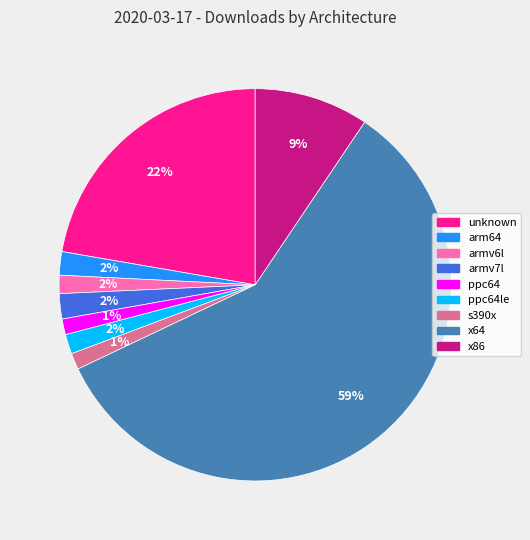

Is there a majority slice in this chart?

Yes